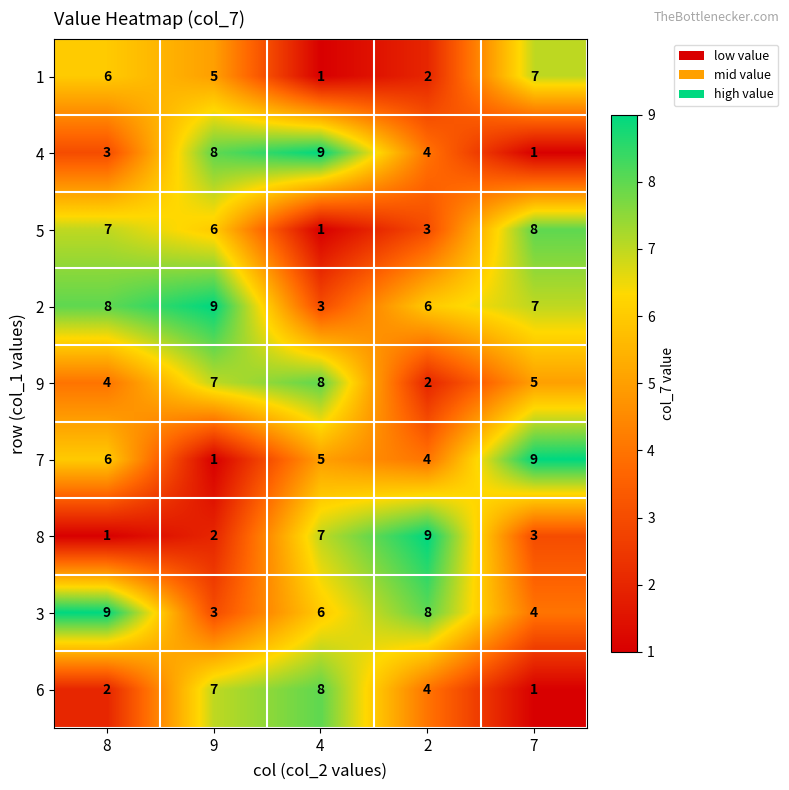

Count the number of categories in the chart.

5